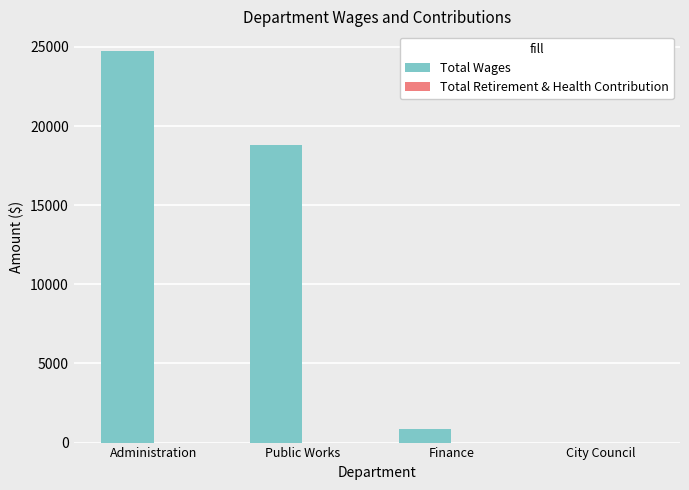

What is the greatest value displayed?

24752